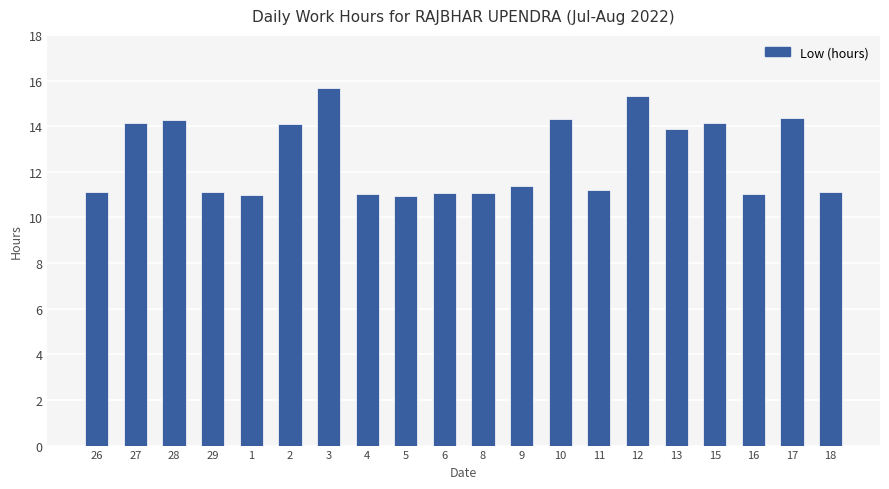

What is the minimum value shown in the chart?

11.0